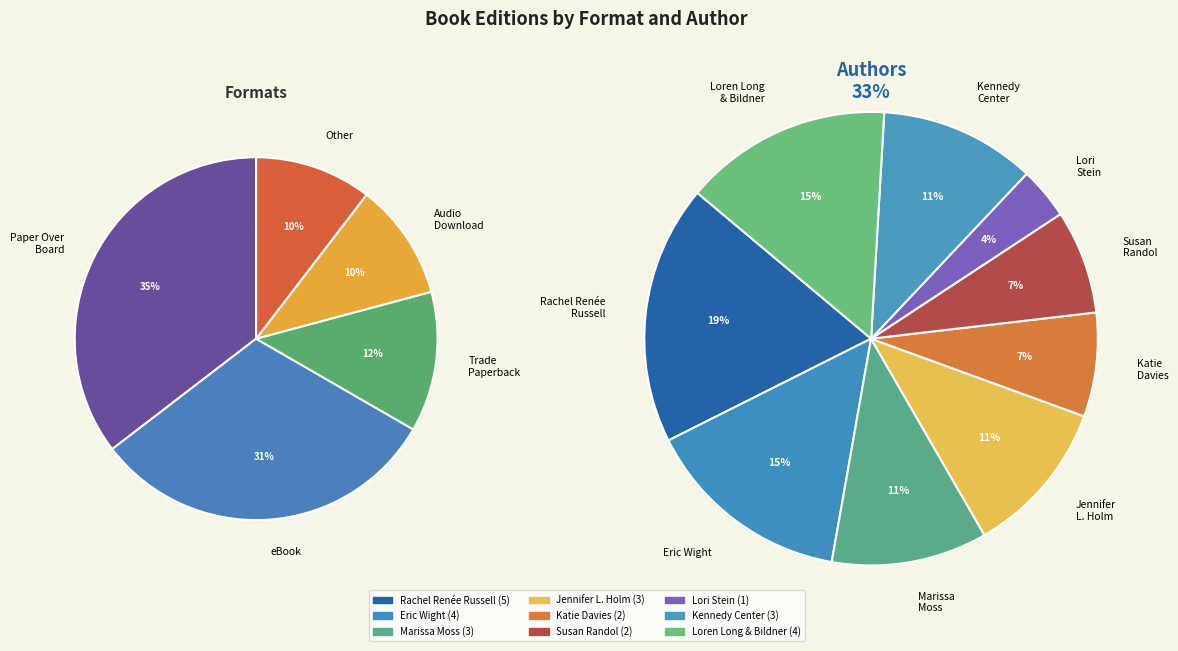

How many slices are in this pie chart?

9